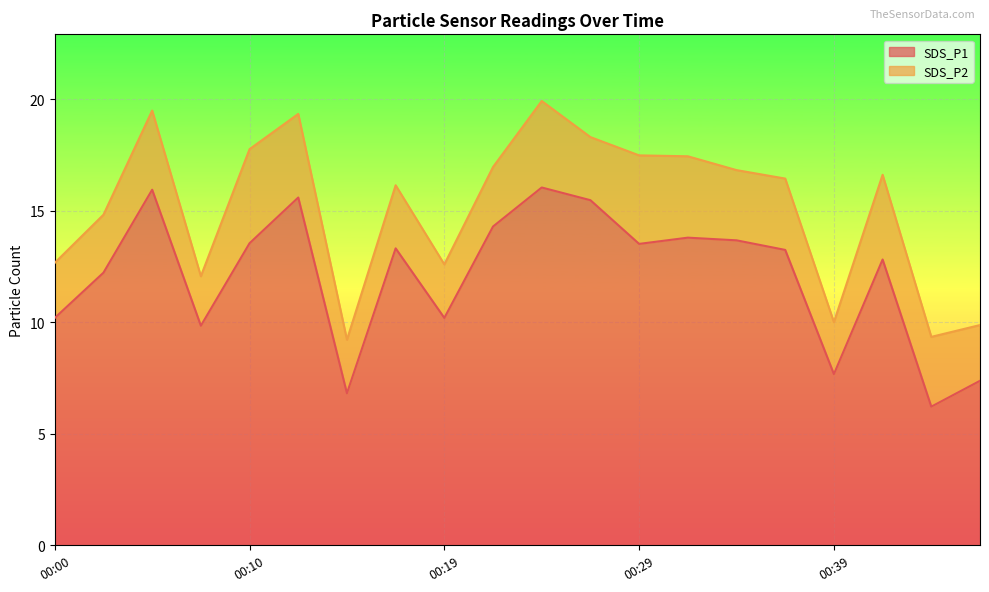

Reading right to left, list all the values displayed in this chart.

7.4	6.2	12.8	7.7	13.2	13.7	13.8	13.5	15.5	16.1	14.3	10.2	13.3	6.8	15.6	13.6	9.8	15.9	12.2	10.2